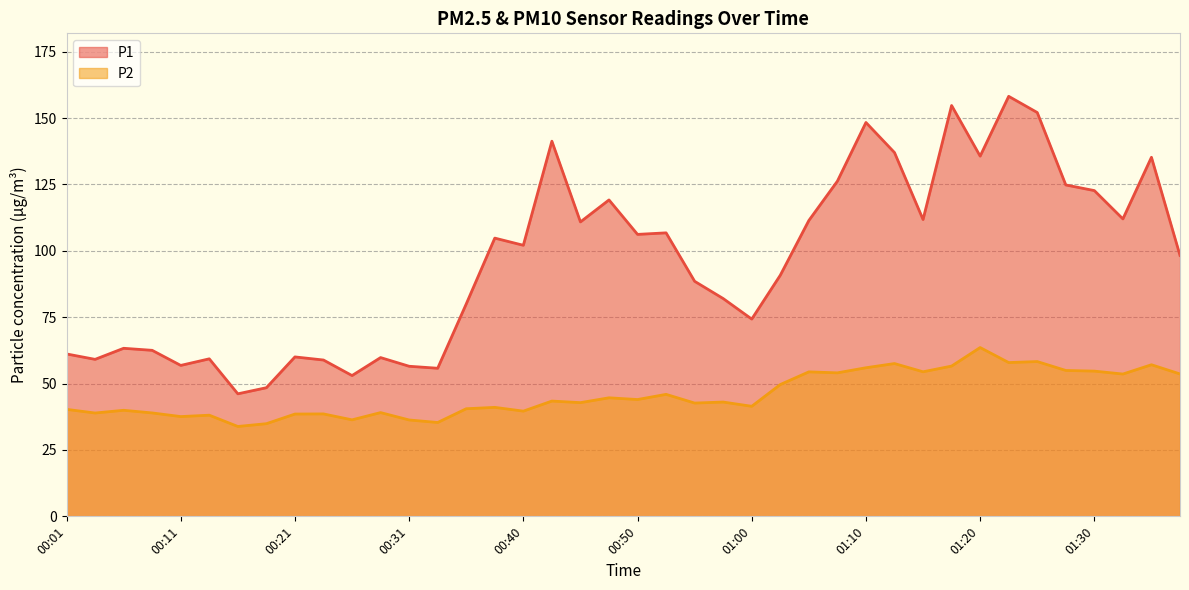

How many series are shown in this chart?

2